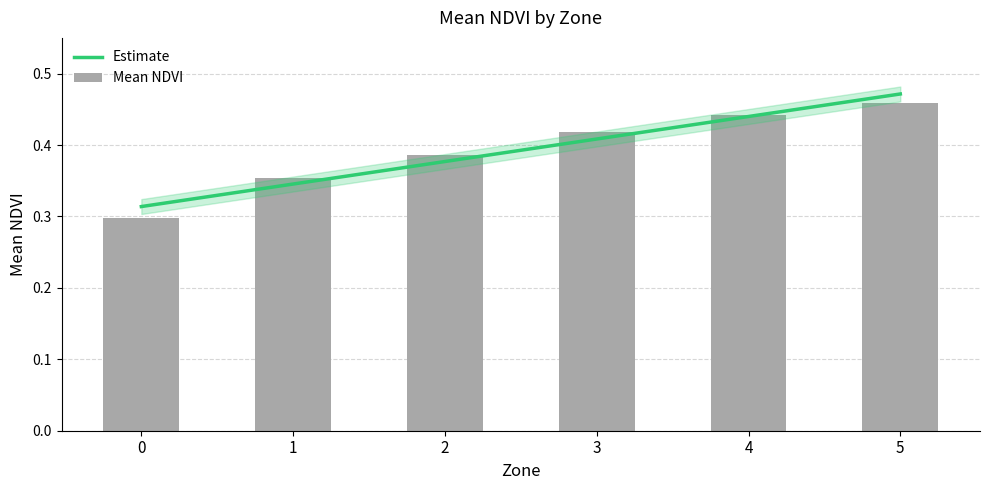

The value at 2 is 0.4. True or false?

True